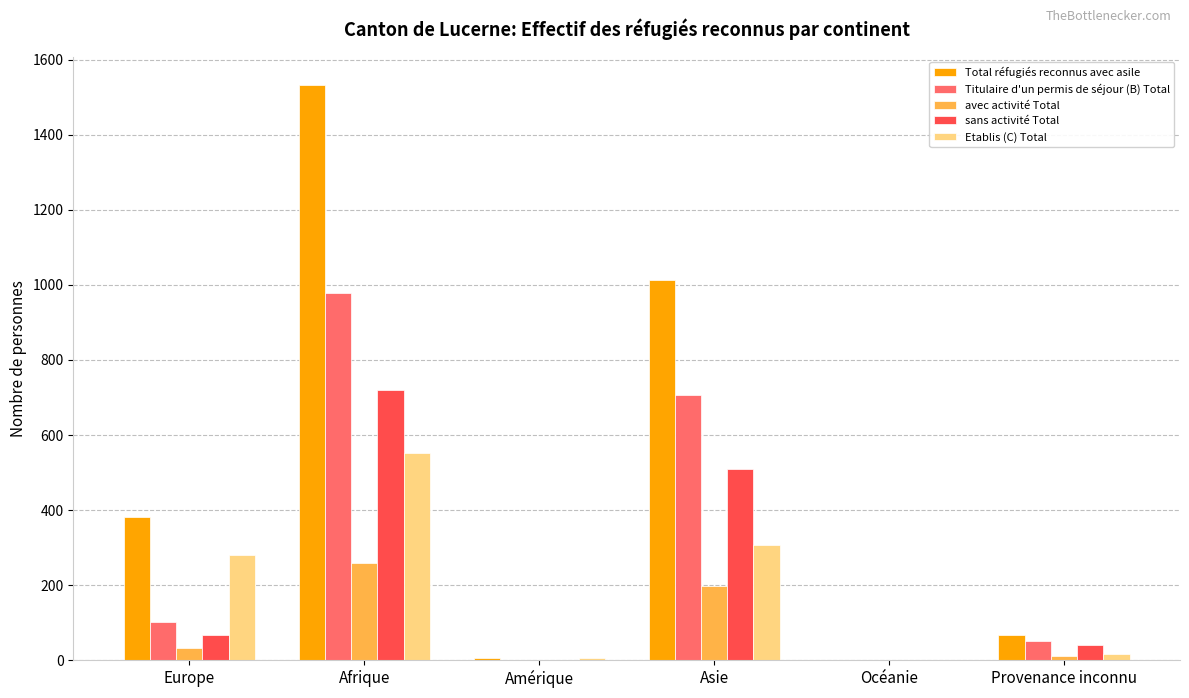

How many groups of bars are there?

6